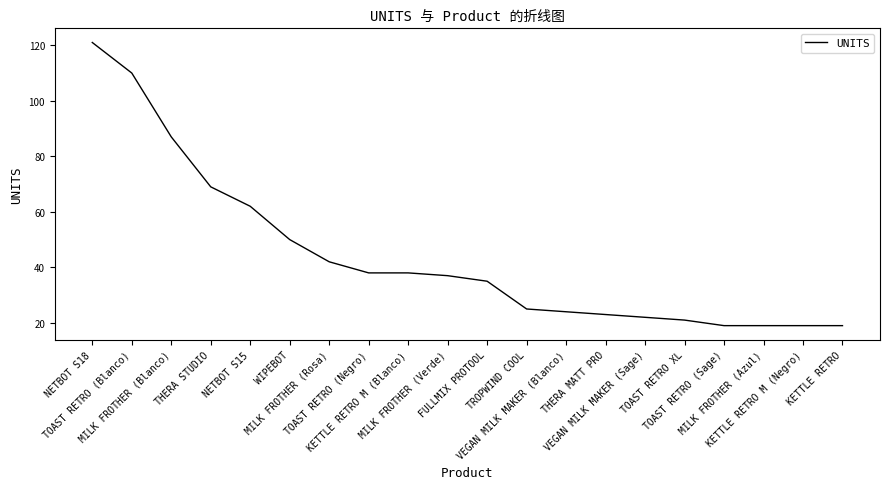

The chart shows a value of 35 at FULLMIX PROTOOL. True or false?

True